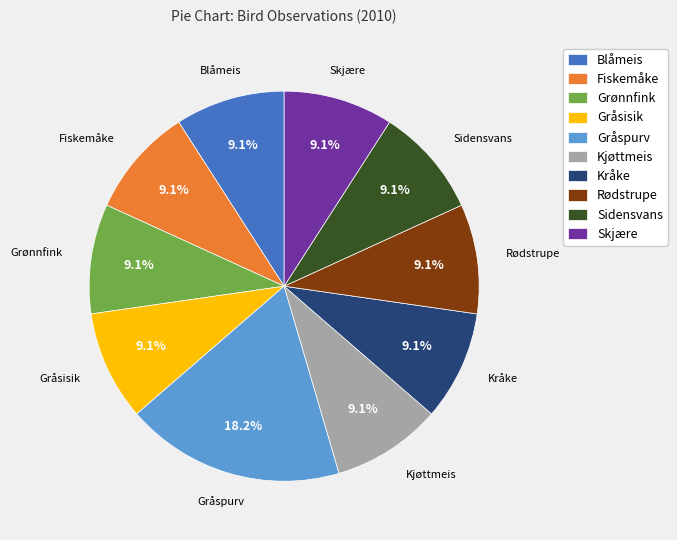

What is the ratio of the value at Fiskemåke to the value at Rødstrupe?

1.0